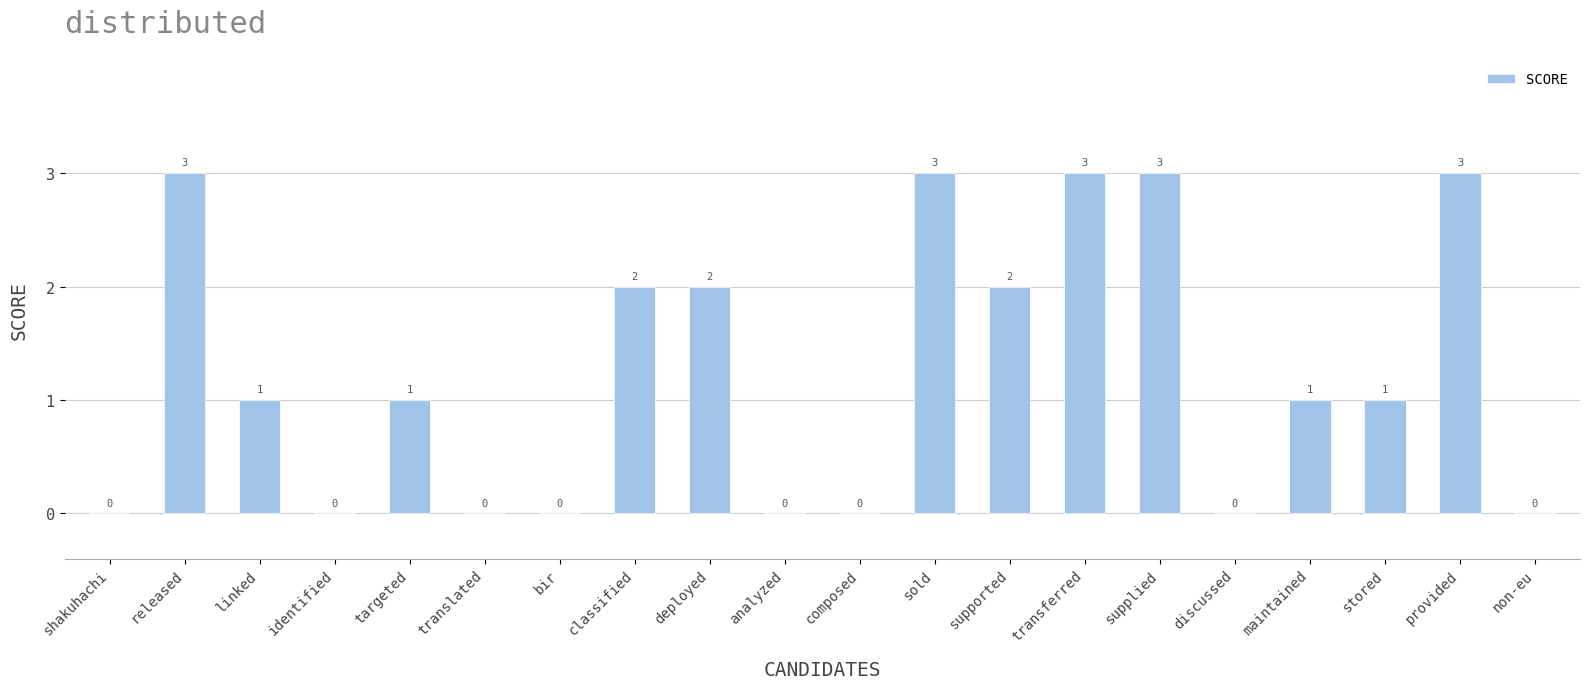

Are the bars horizontal?

No